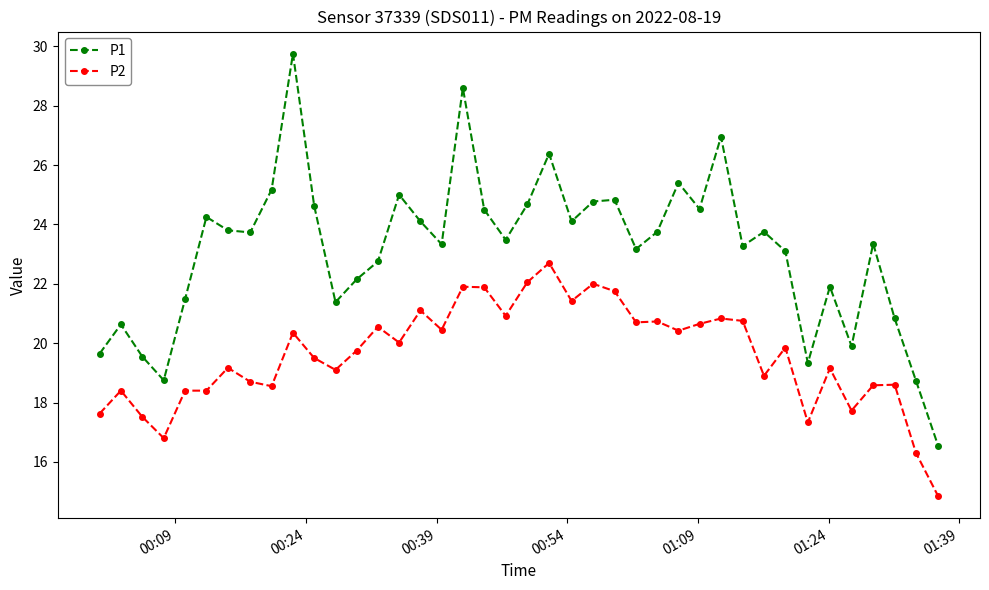

Rank the series by their average value, from lowest to highest.

P2, P1